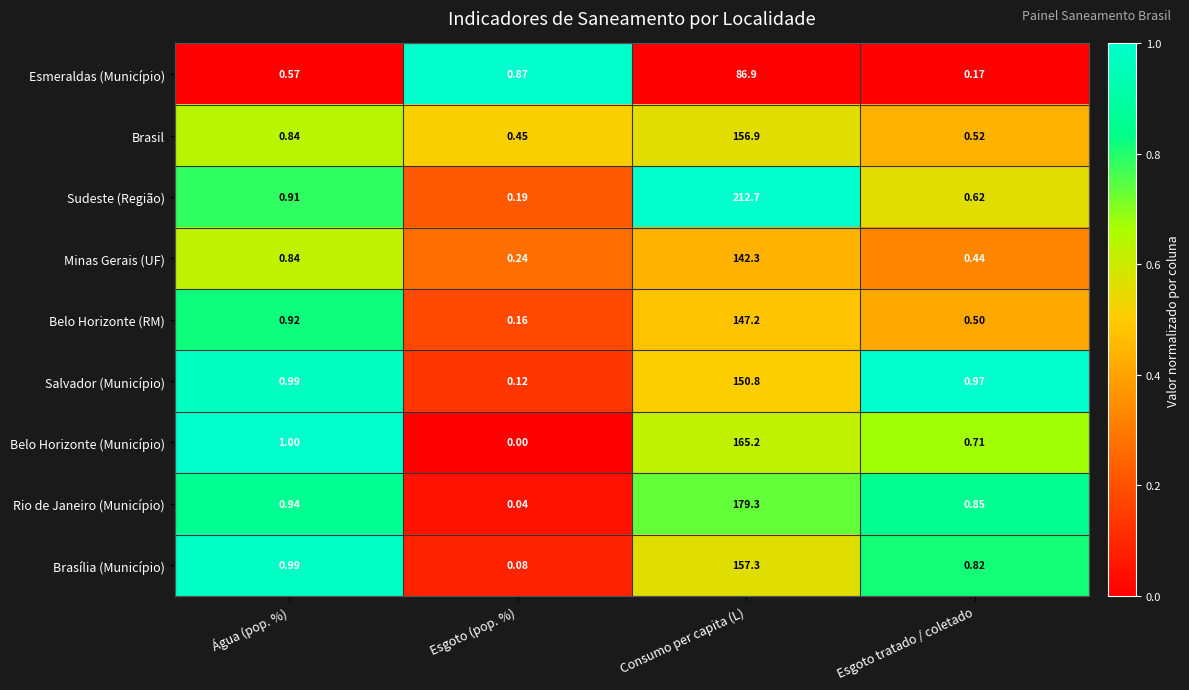

Where is Brasil nearest to the value 78?

Água (pop. %)